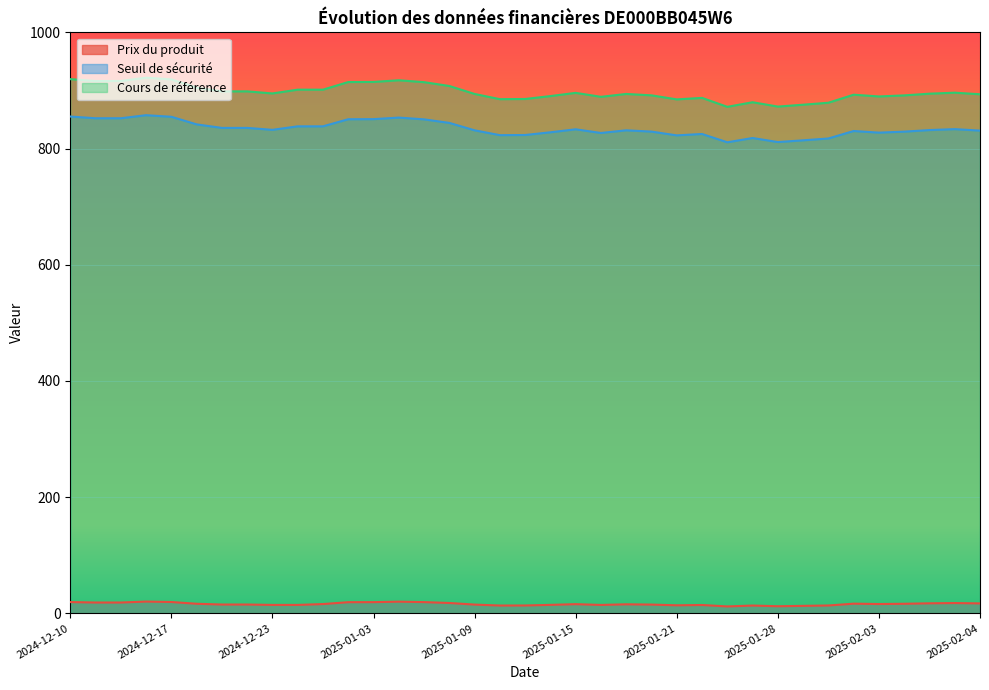

Between 2025-01-28 and 2024-12-11, which is larger?

2024-12-11